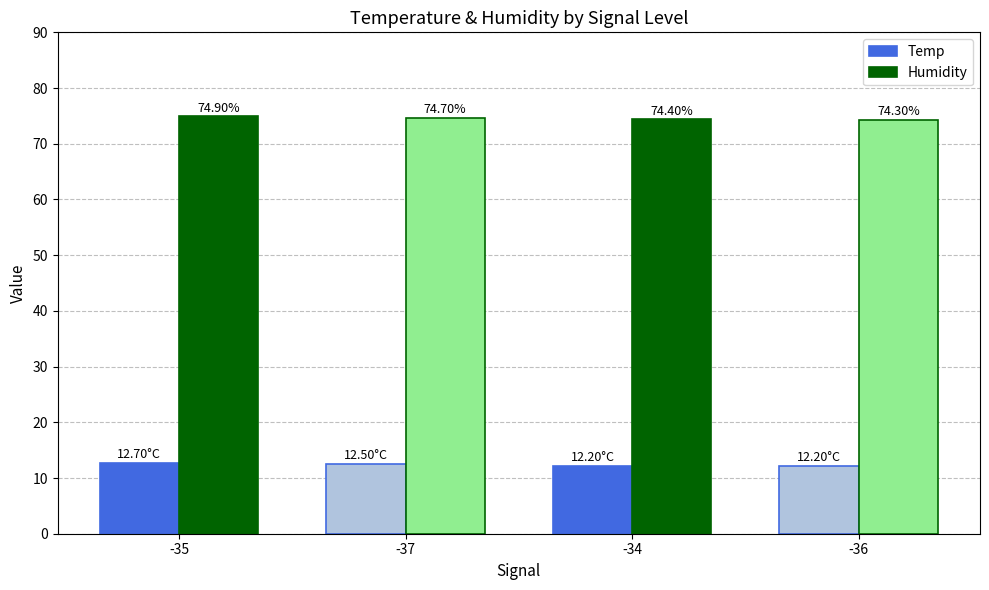

Read the Humidity value at -36.

74.3